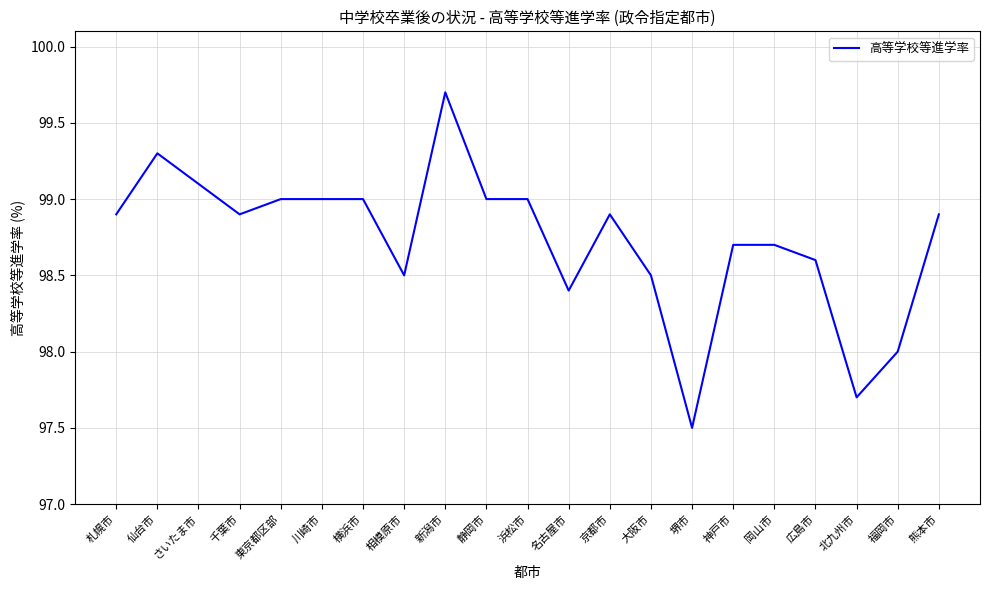

Approximately how many times larger is the value at 東京都区部 compared to さいたま市?

1.0